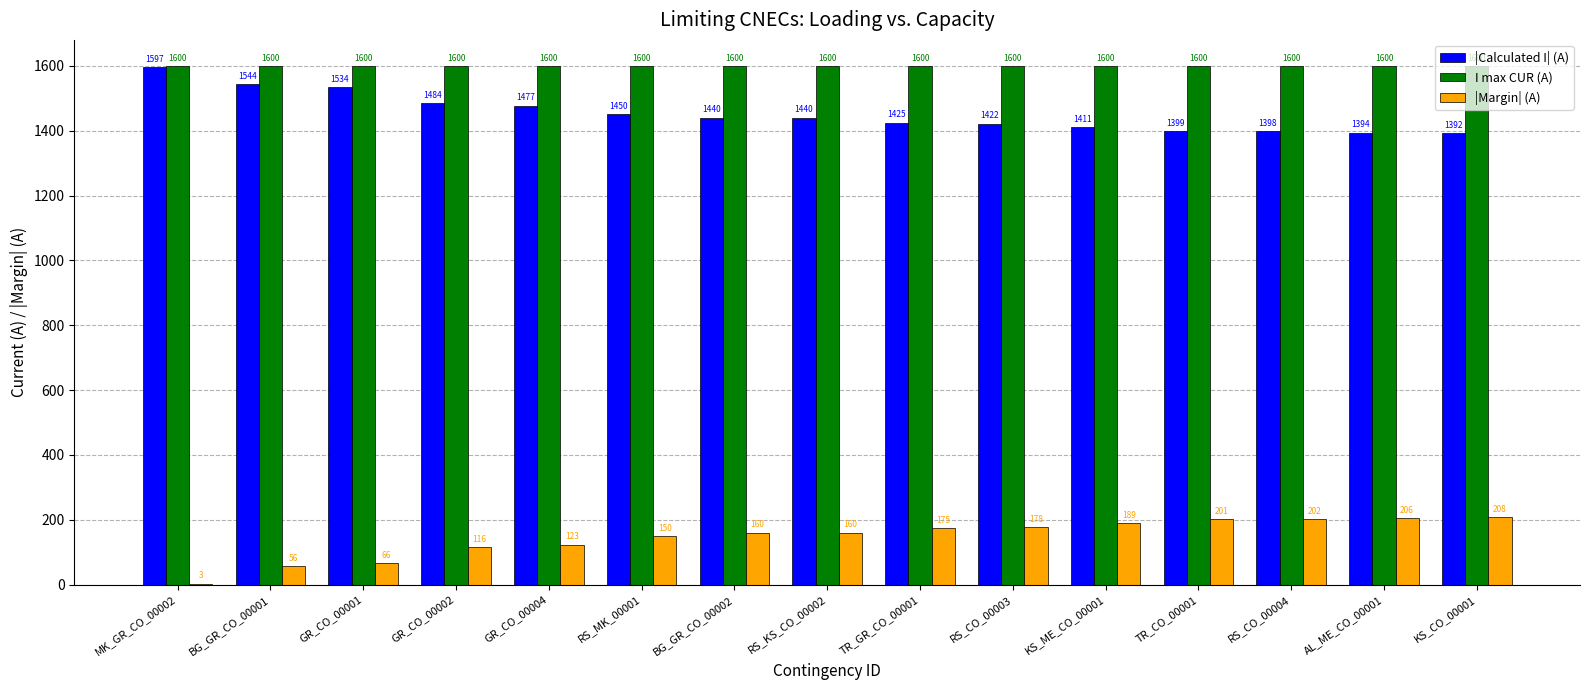

What is the total value across all series at RS_KS_CO_00002?

3200